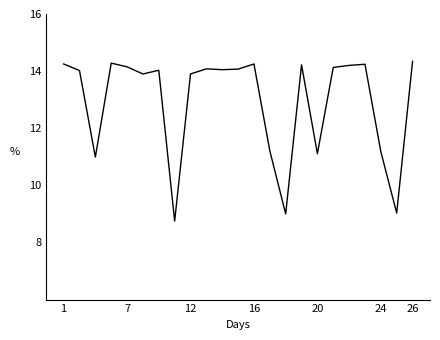

What is the maximum value shown in the chart?

14.3